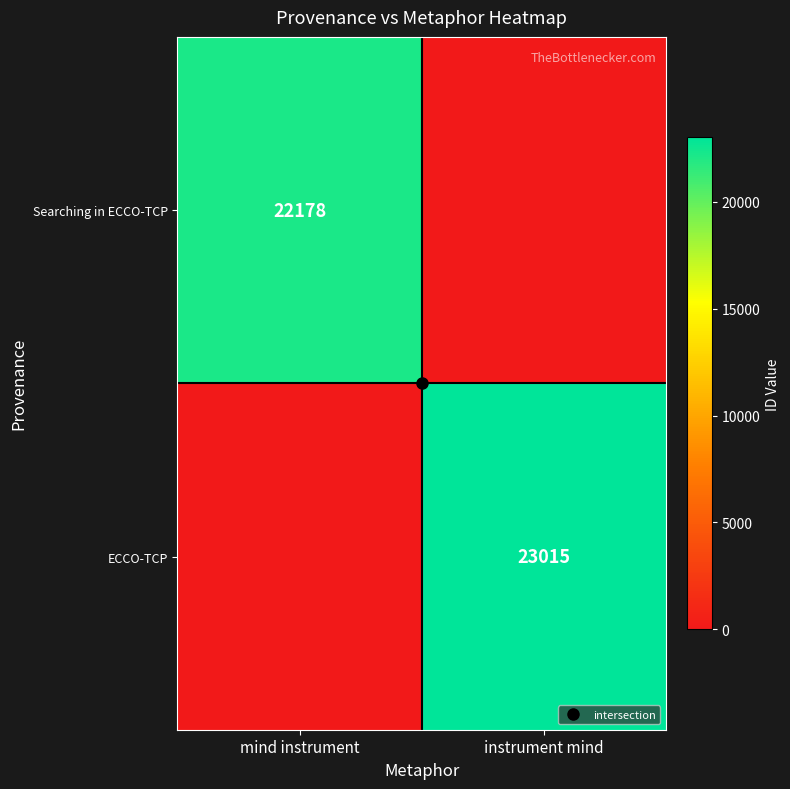

What is the maximum value shown in the chart?

23015